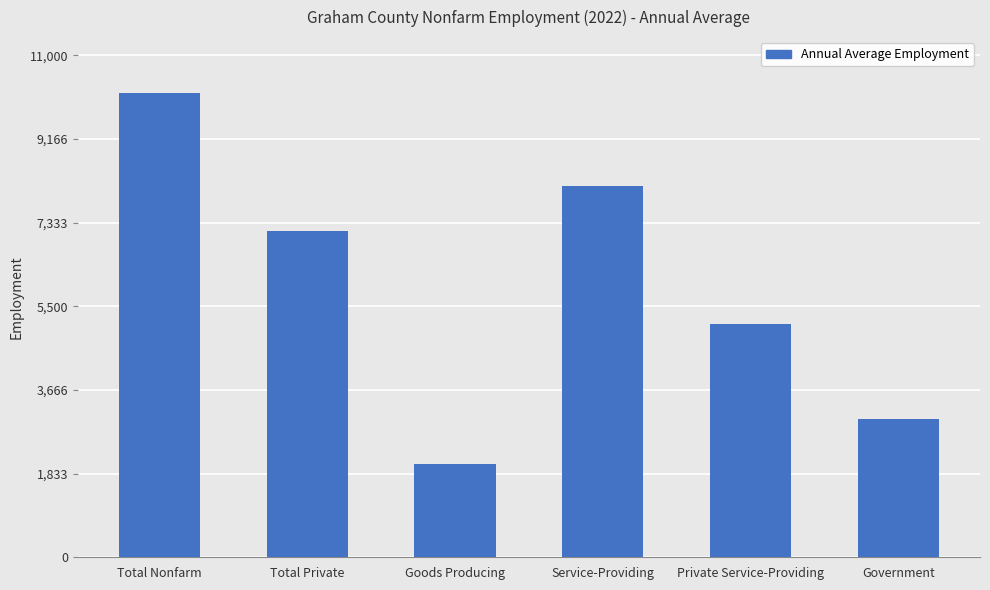

What is the label of the 6th bar from the right?

Total Nonfarm